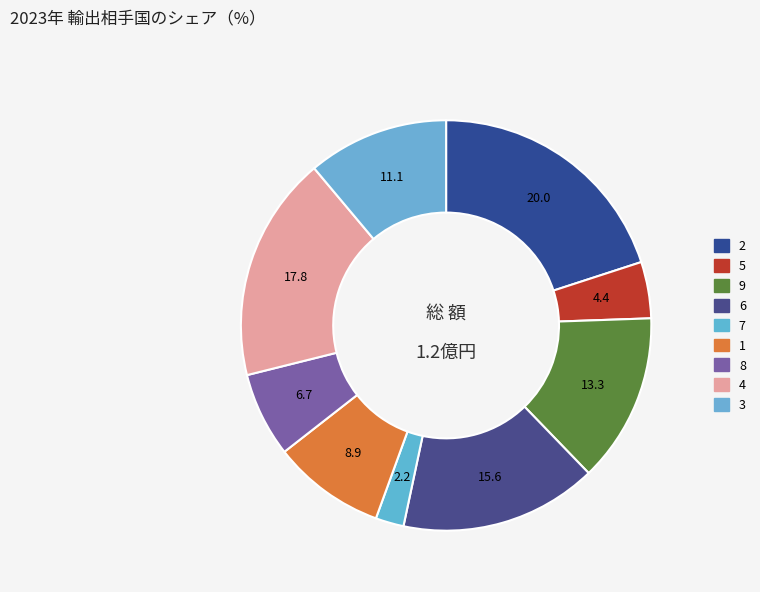

What is the ratio of the value at 4 to the value at 2?

0.9